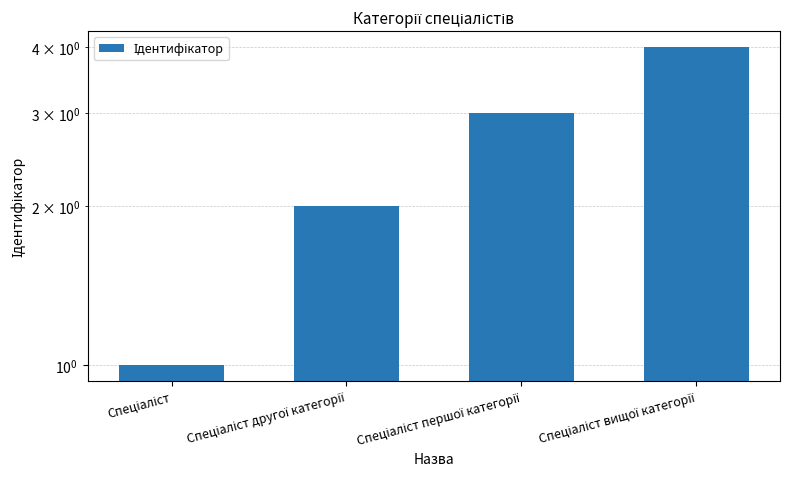

Does the chart contain stacked bars?

No